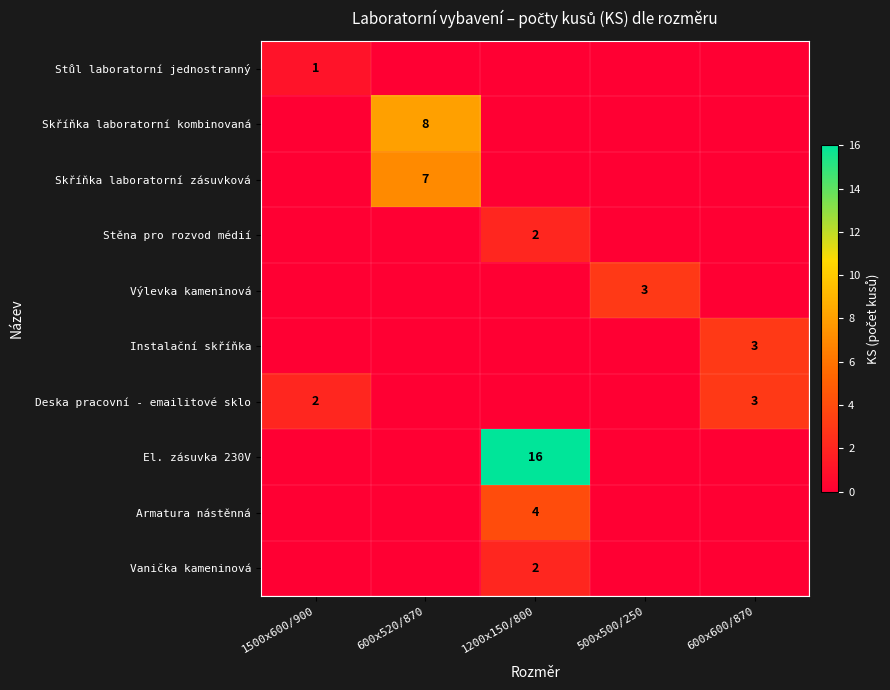

At how many categories does at least one series exceed 8?

1